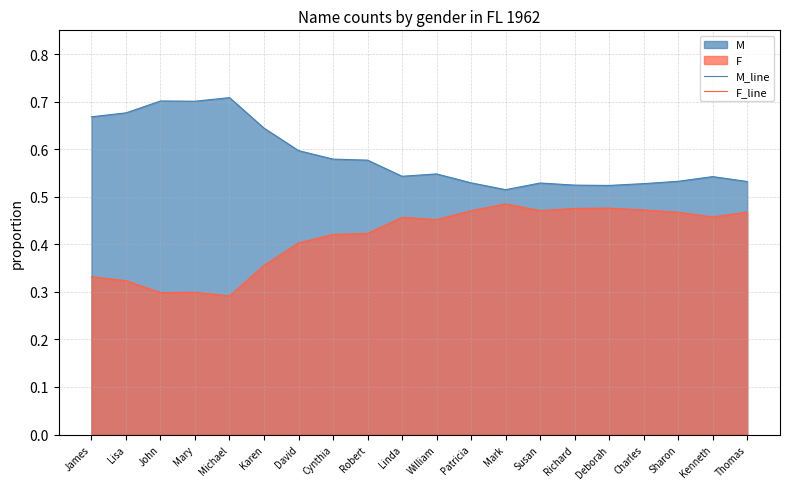

Rank the series by their maximum value, from highest to lowest.

M_line, F_line